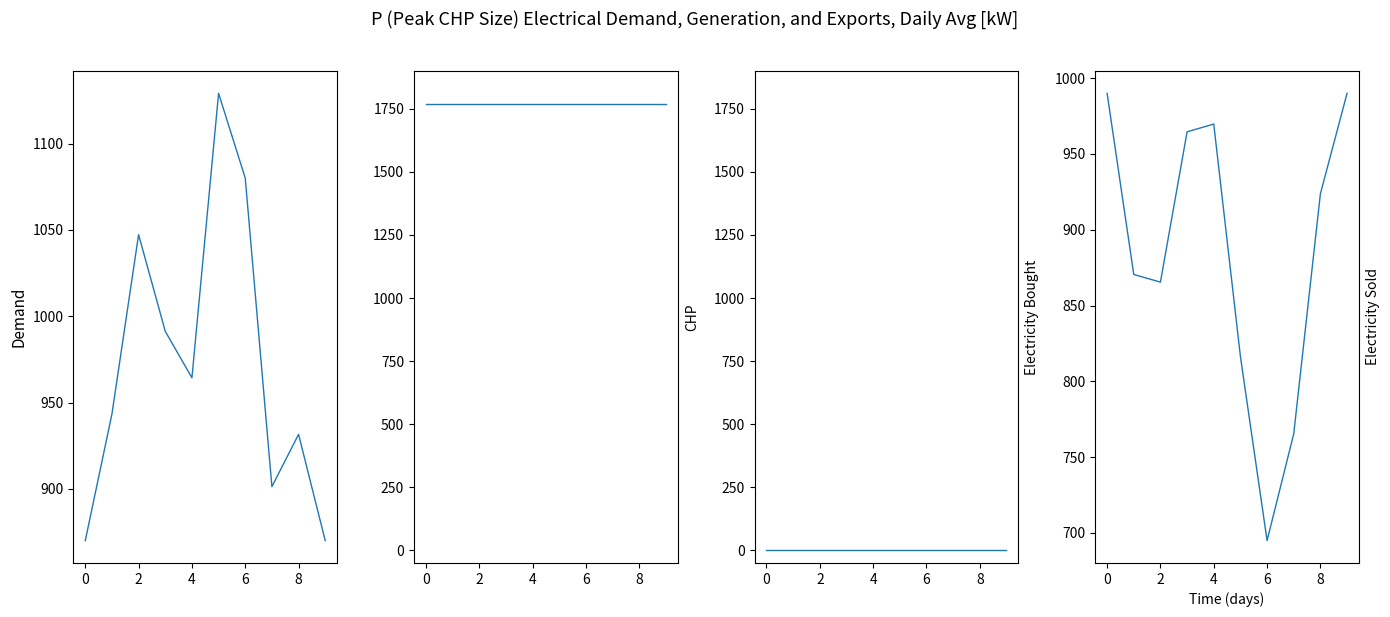

What is the value of the Electricity Sold point at the 10th from the left?

990.0